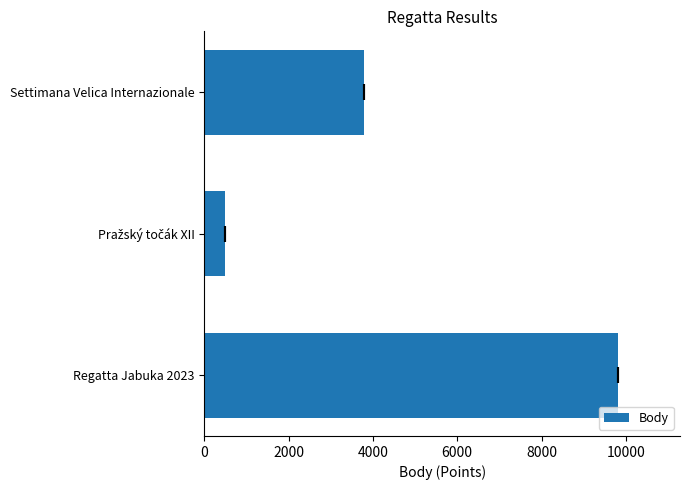

What is the value of the 3rd bar from the left?

3782